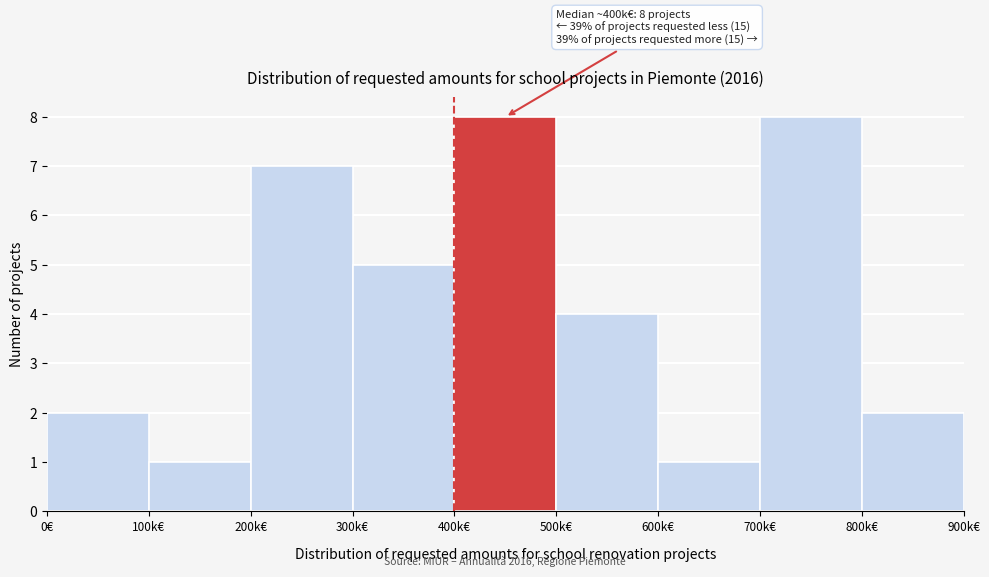

Reading right to left, what are all the values shown in this chart?

2	8	1	4	8	5	7	1	2